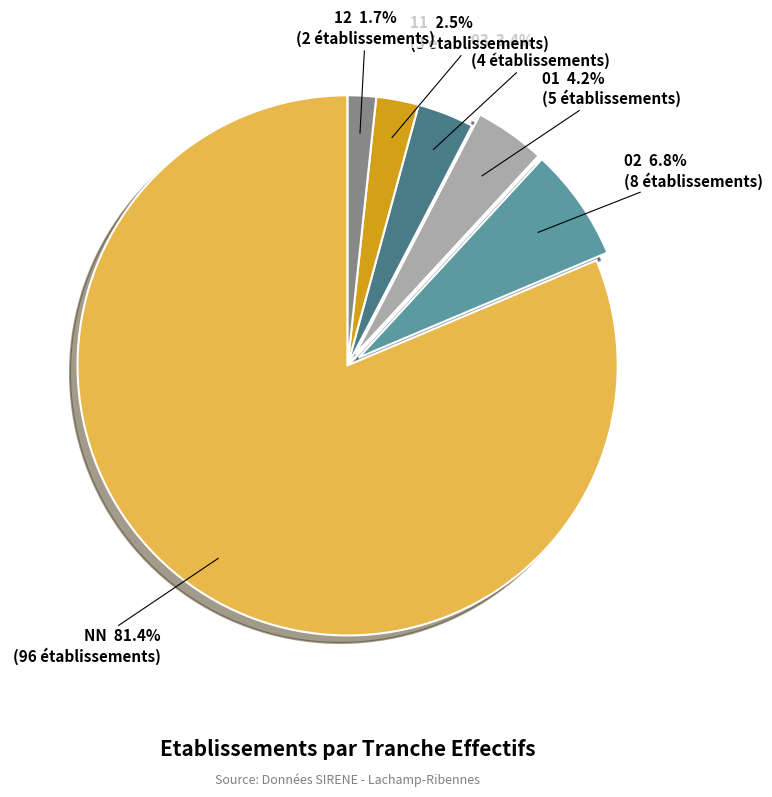

Between NN and 01, which is larger?

NN